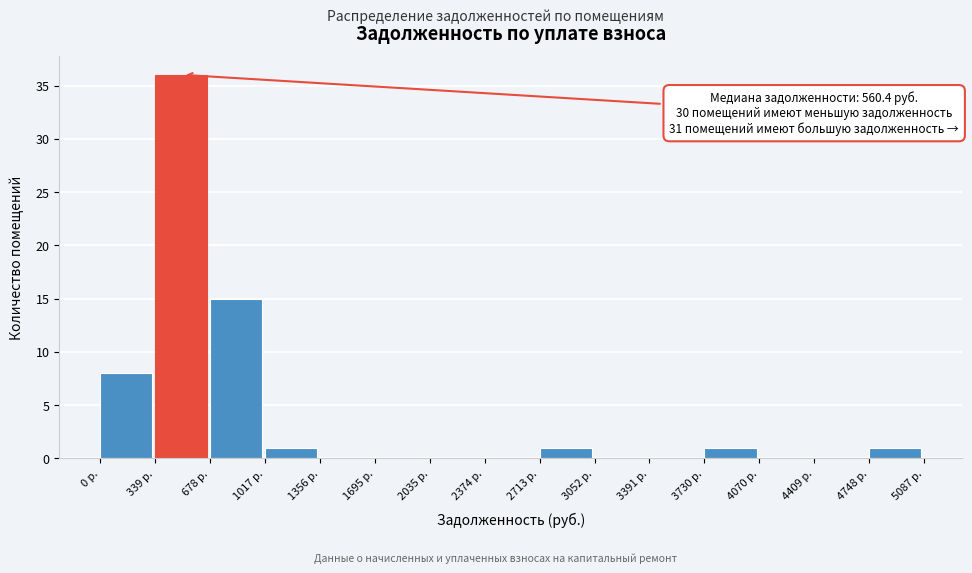

Over which range of the x-axis is the bar tallest?

350 to 700